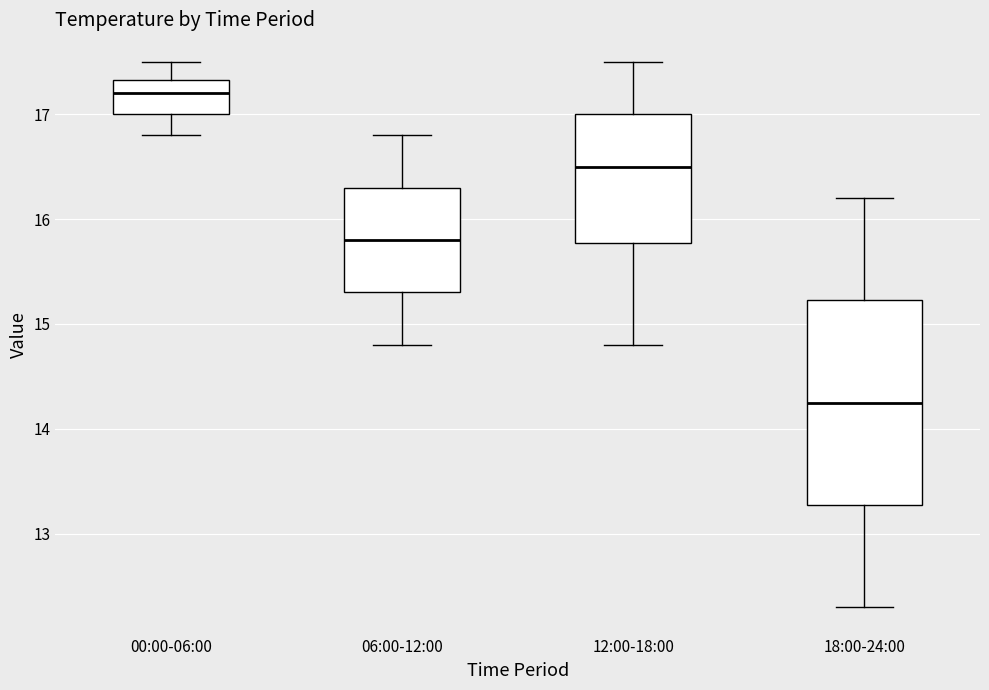

Which box is the tallest, from its lower edge to its upper edge?

18:00-24:00